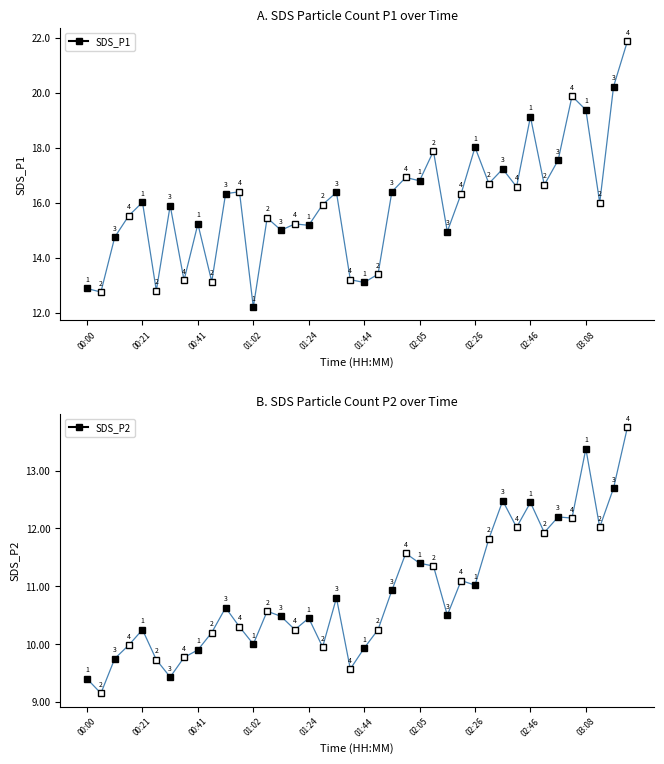

Does the chart display data point markers on the line(s)?

Yes